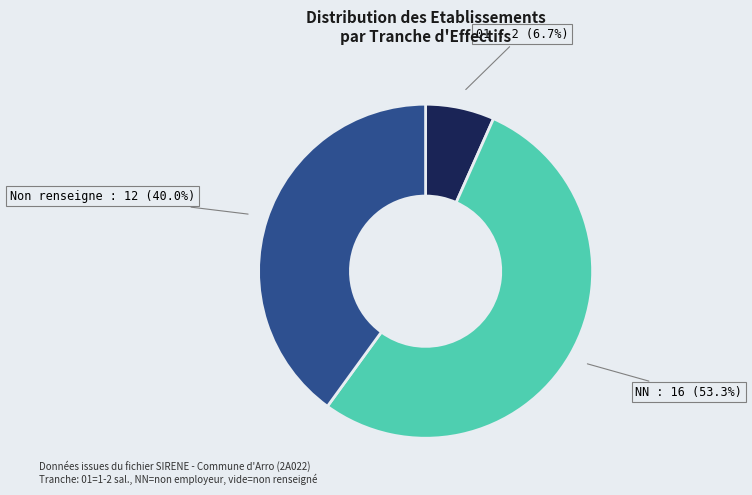

What is the smallest slice in the pie chart?

01 : 2 (6.7%)